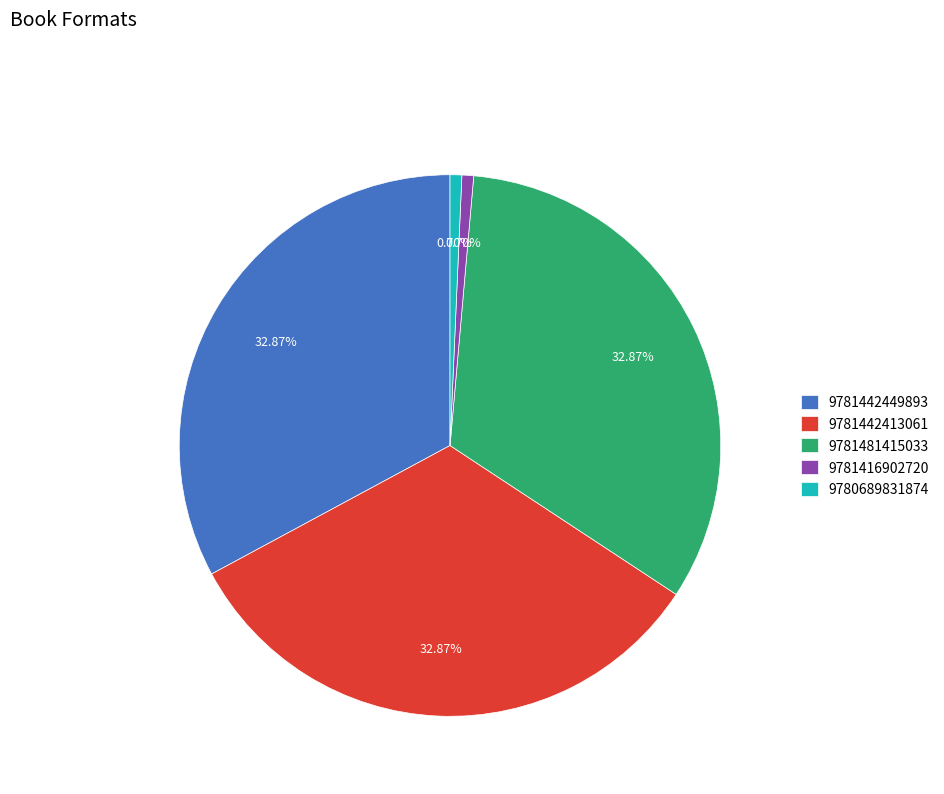

Between 9781481415033 and 9781416902720, which is larger?

9781481415033